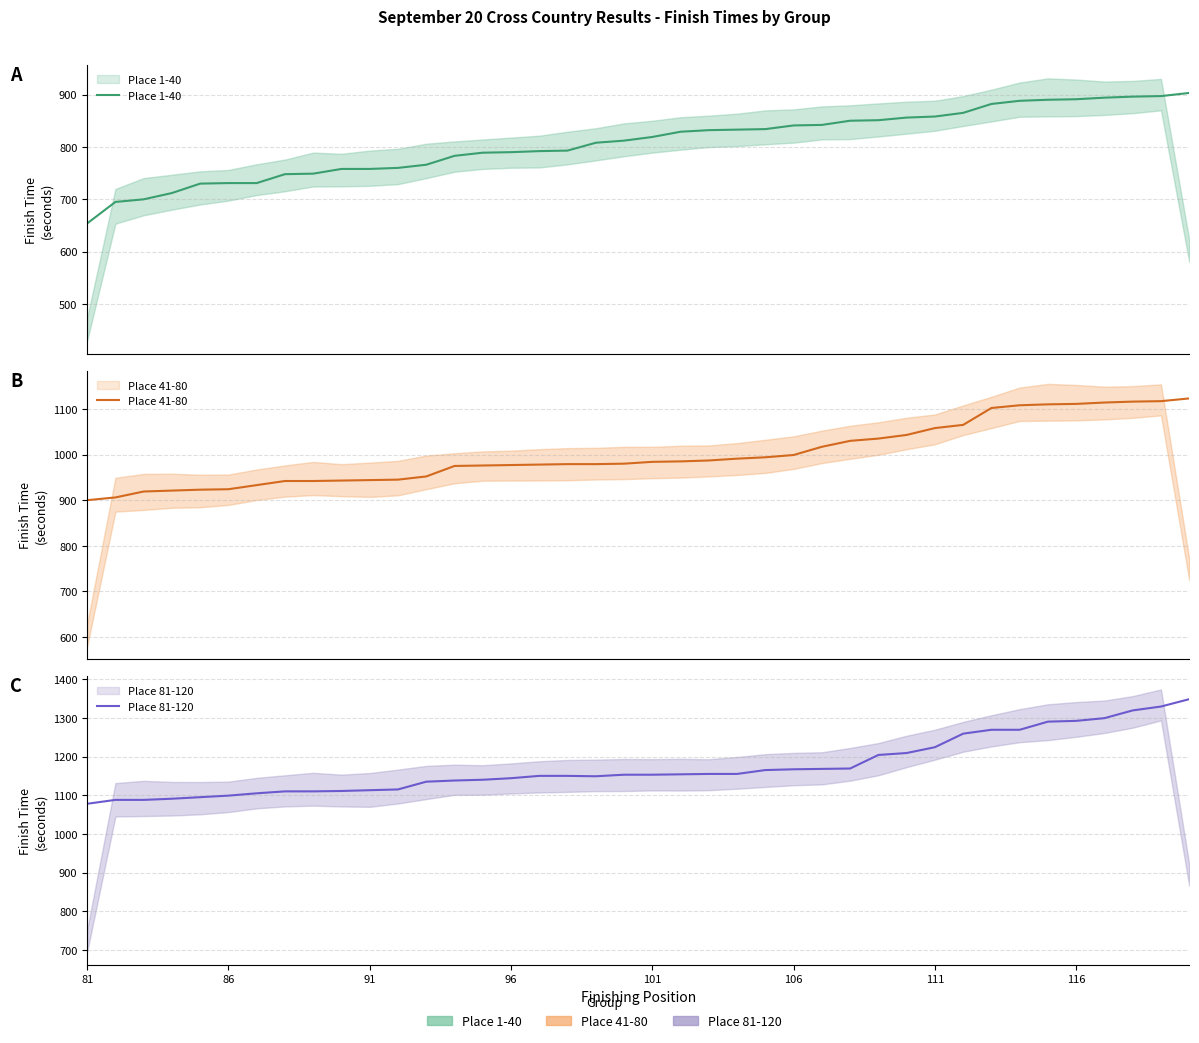

Rank the series by their maximum value, from highest to lowest.

Place 81-120, Place 41-80, Place 1-40